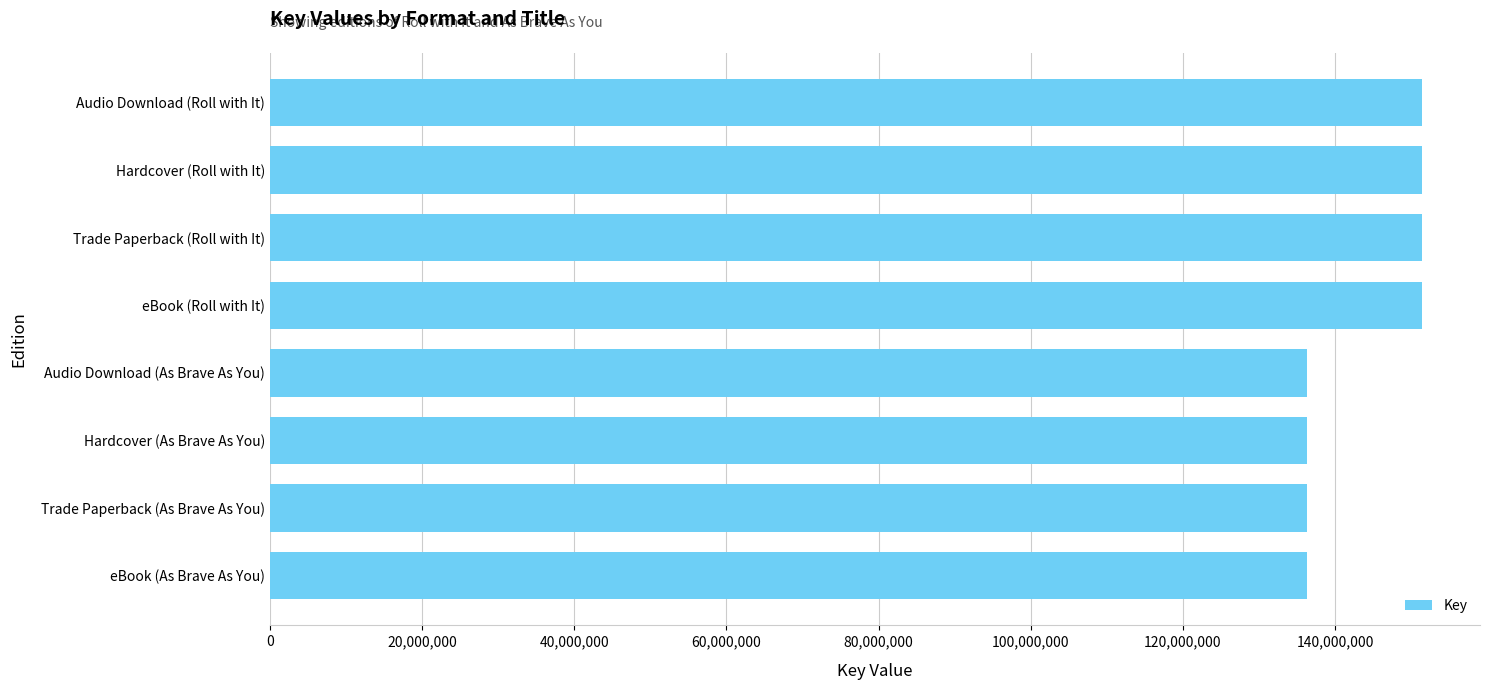

The value at eBook (Roll with It) is 151470306. True or false?

True